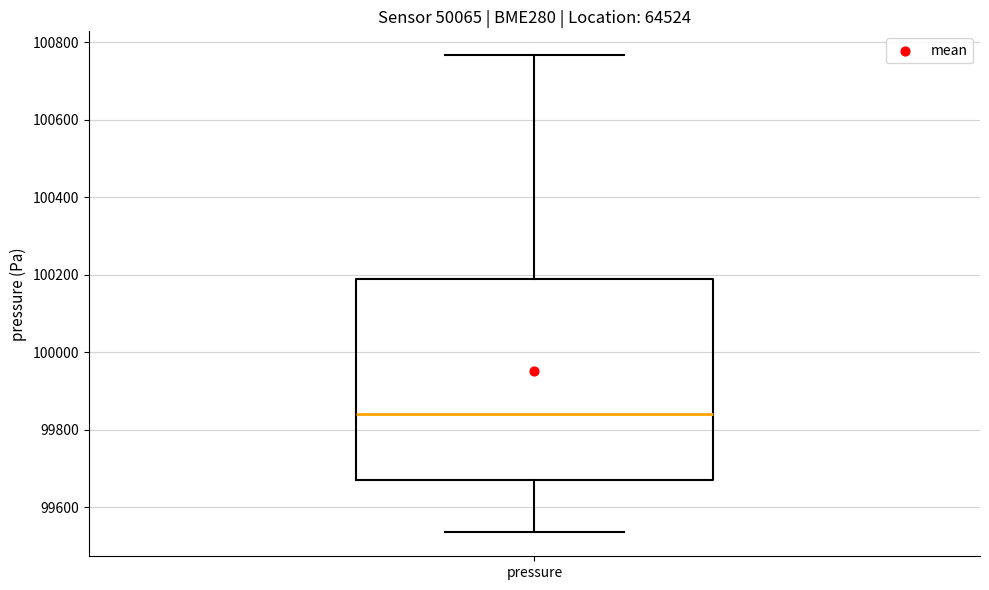

Where does the lower whisker of the box for pressure end on the y-axis? The values are not printed on the chart, so give them approximately, as read against the axis.

99540